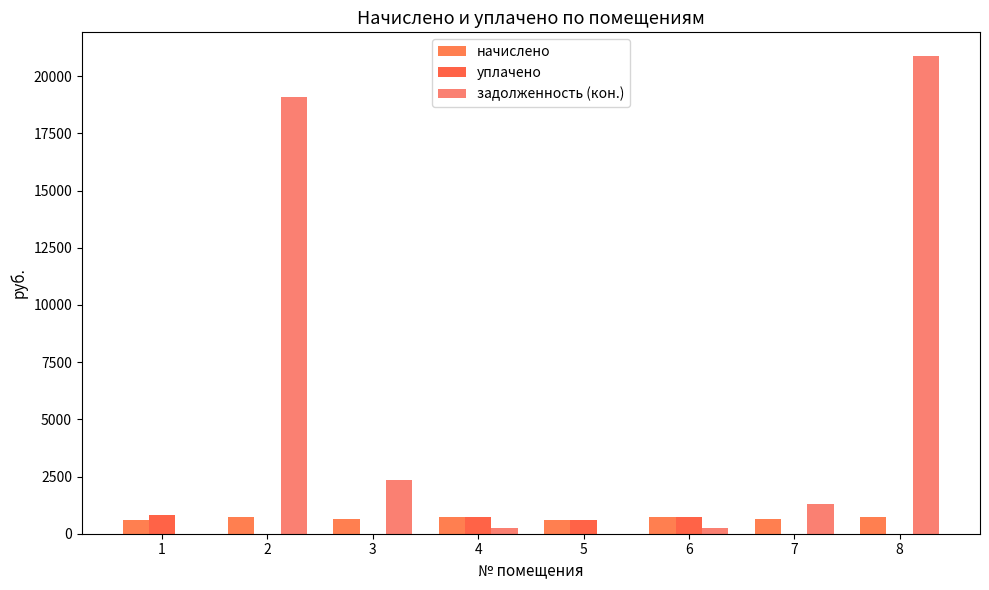

True or false: уплачено has a value of 739.5 at 4.

True